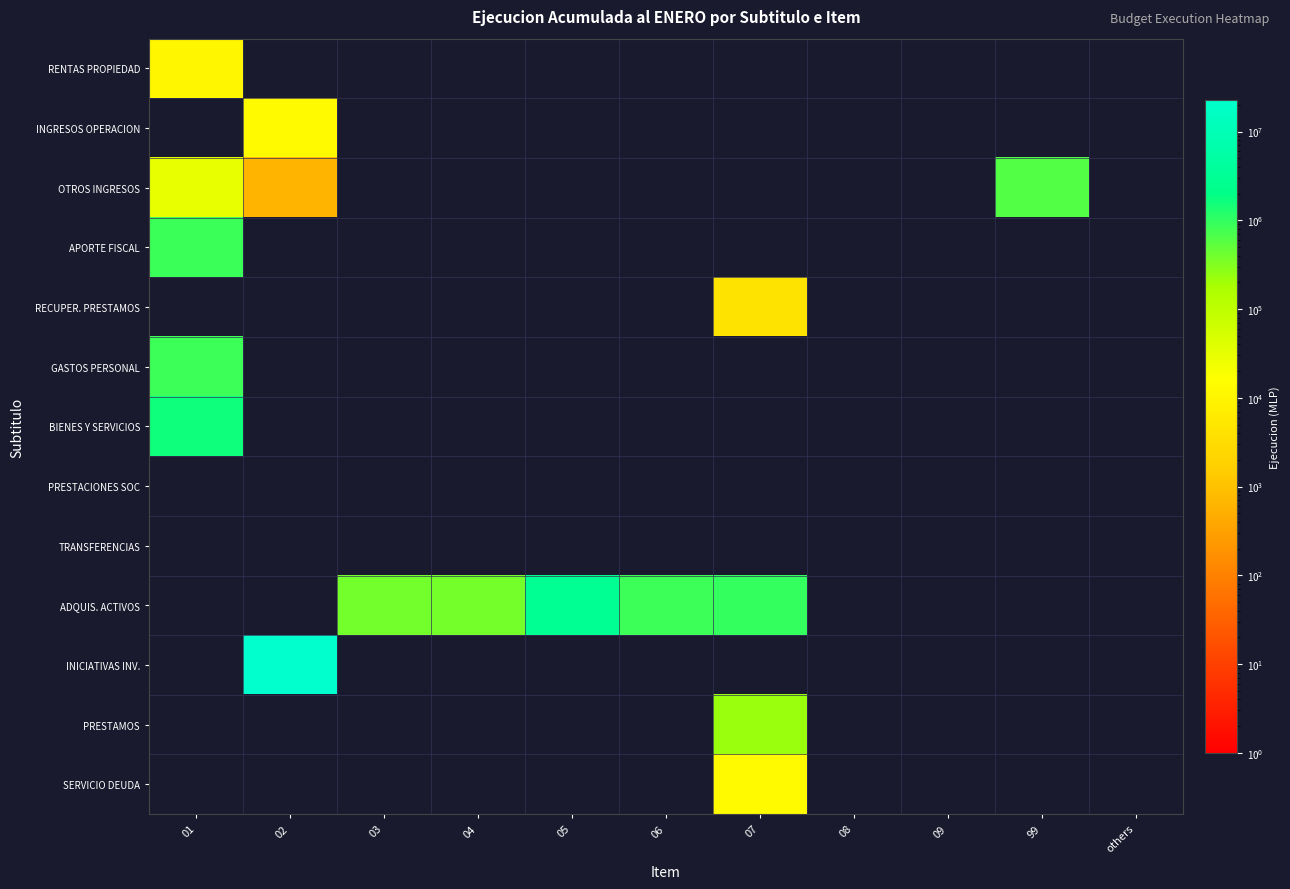

Reading left to right, extract all data points from this chart.

RENTAS PROPIEDAD: 01=10820	02=0	03=0	04=0	05=0	06=0	07=0	08=0	09=0	99=0	others=0
INGRESOS OPERACION: 01=0	02=12898	03=0	04=0	05=0	06=0	07=0	08=0	09=0	99=0	others=0
OTROS INGRESOS: 01=30295	02=615	03=0	04=0	05=0	06=0	07=0	08=0	09=0	99=609133	others=0
APORTE FISCAL: 01=880030	02=0	03=0	04=0	05=0	06=0	07=0	08=0	09=0	99=0	others=0
RECUPER. PRESTAMOS: 01=0	02=0	03=0	04=0	05=0	06=0	07=4414	08=0	09=0	99=0	others=0
GASTOS PERSONAL: 01=852944	02=0	03=0	04=0	05=0	06=0	07=0	08=0	09=0	99=0	others=0
BIENES Y SERVICIOS: 01=1623539	02=0	03=0	04=0	05=0	06=0	07=0	08=0	09=0	99=0	others=0
PRESTACIONES SOC: 01=0	02=0	03=0	04=0	05=0	06=0	07=0	08=0	09=0	99=0	others=0
TRANSFERENCIAS: 01=0	02=0	03=0	04=0	05=0	06=0	07=0	08=0	09=0	99=0	others=0
ADQUIS. ACTIVOS: 01=0	02=0	03=394387	04=385694	05=2827255	06=857282	07=965502	08=0	09=0	99=0	others=0
INICIATIVAS INV.: 01=0	02=22706257	03=0	04=0	05=0	06=0	07=0	08=0	09=0	99=0	others=0
PRESTAMOS: 01=0	02=0	03=0	04=0	05=0	06=0	07=225757	08=0	09=0	99=0	others=0
SERVICIO DEUDA: 01=0	02=0	03=0	04=0	05=0	06=0	07=12745	08=0	09=0	99=0	others=0